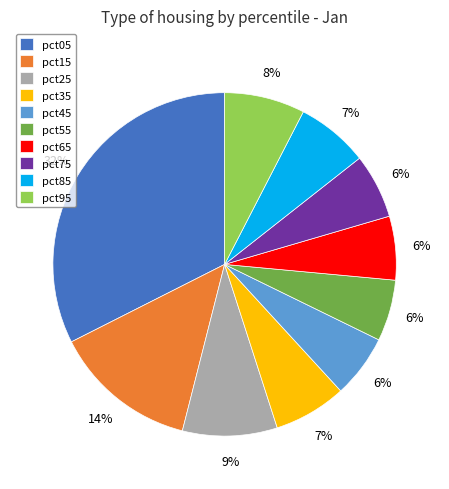

What percentage is the pct35 slice, to the nearest percent?

7%